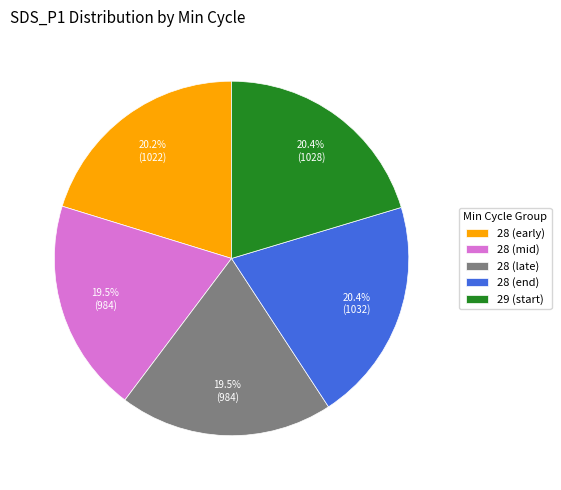

To the nearest percent, what is the average slice percentage?

20%